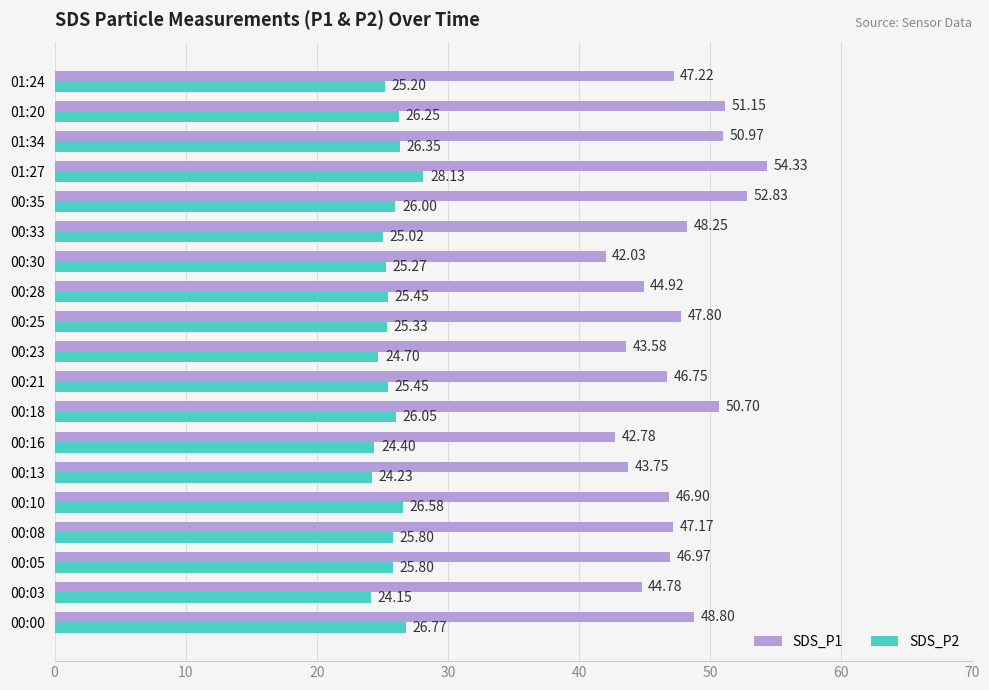

Rank the series by their average value, from highest to lowest.

SDS_P1, SDS_P2